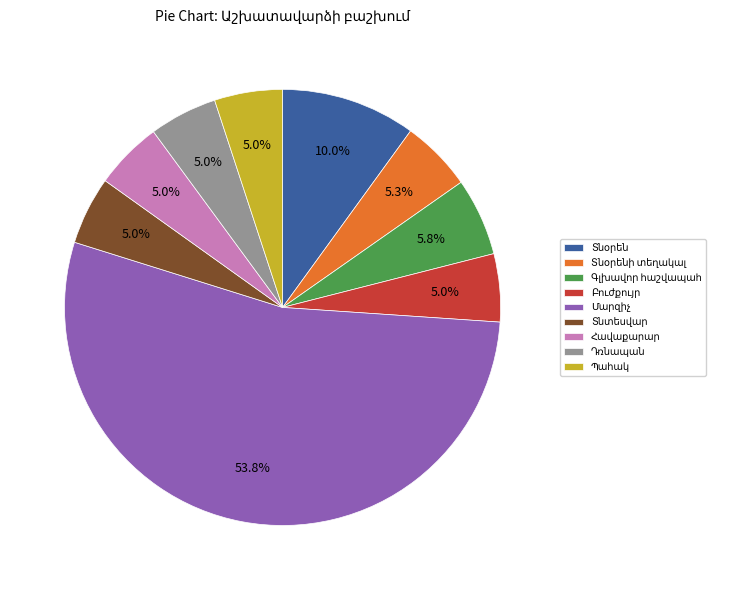

Does any single category account for the majority?

Yes